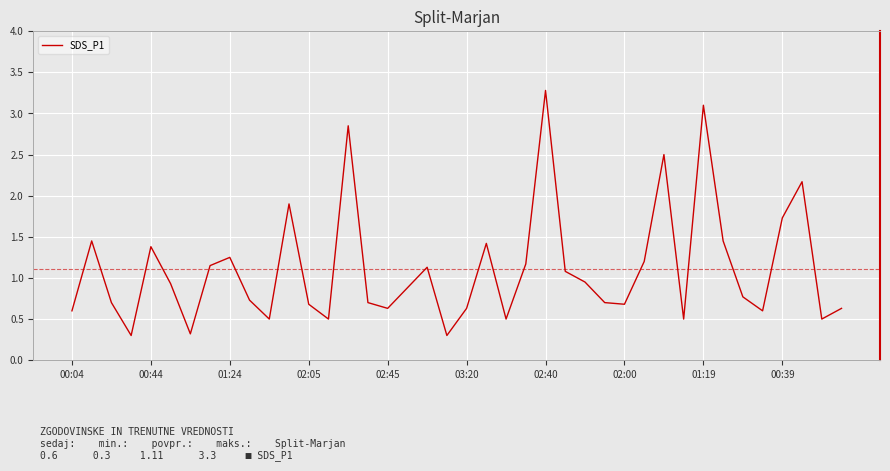

What is the minimum value shown in the chart?

0.3